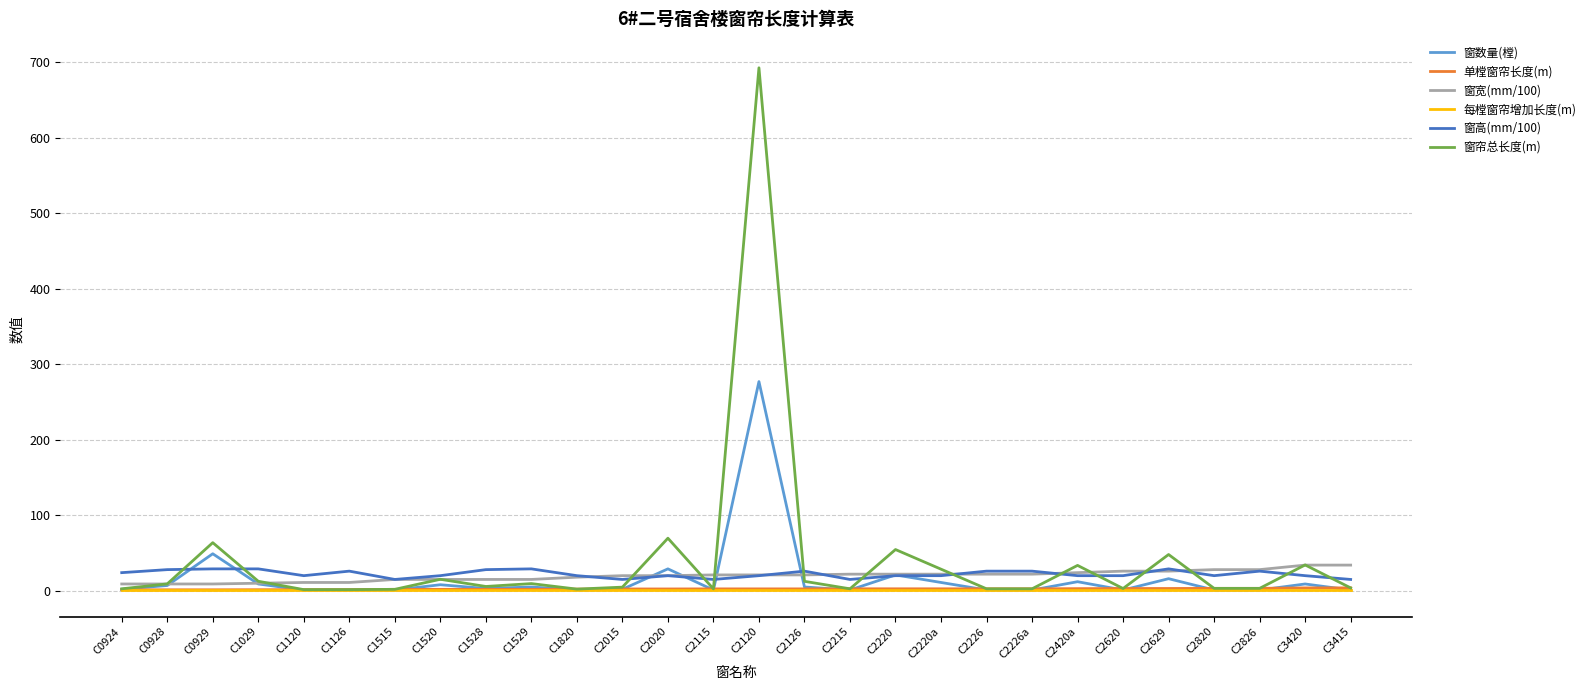

The value of 窗高(mm/100) at C1528 is 28.0. True or false?

True